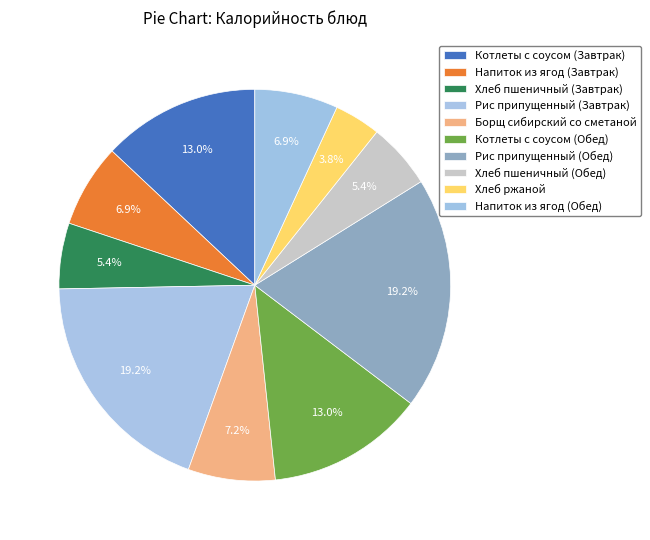

Count the number of slices in the pie.

10